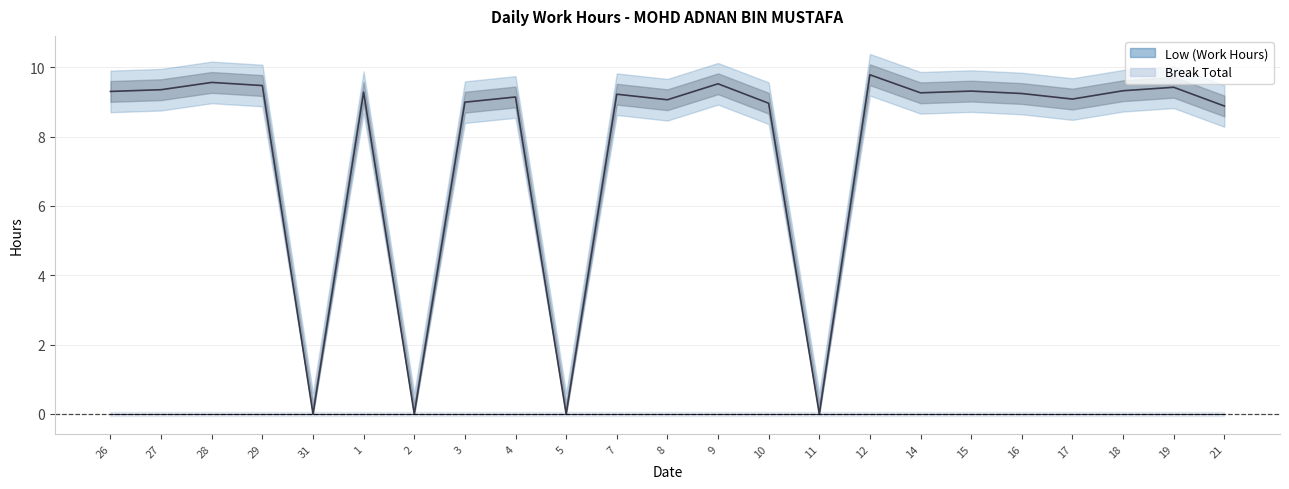

At which category does the chart reach its peak across all series?

12